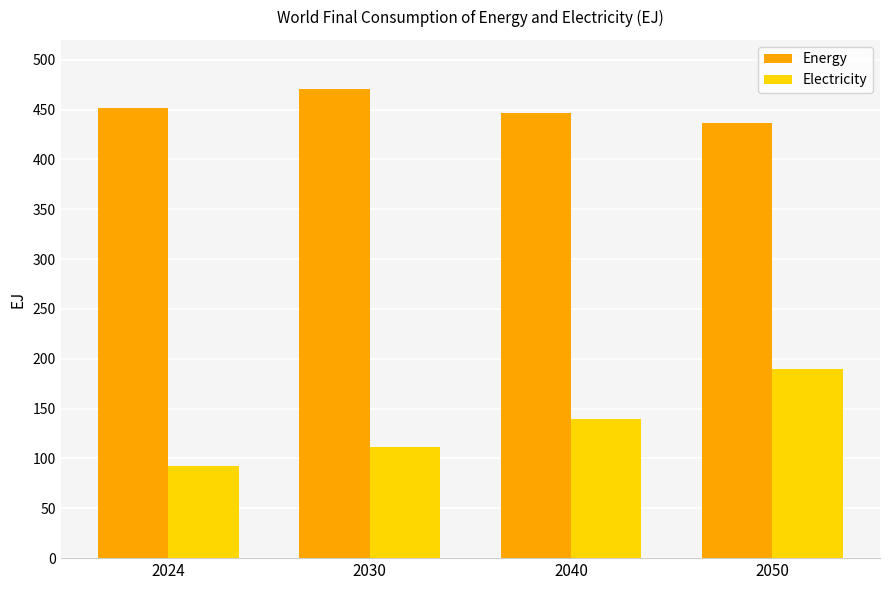

Which series has the widest spread of values?

Electricity